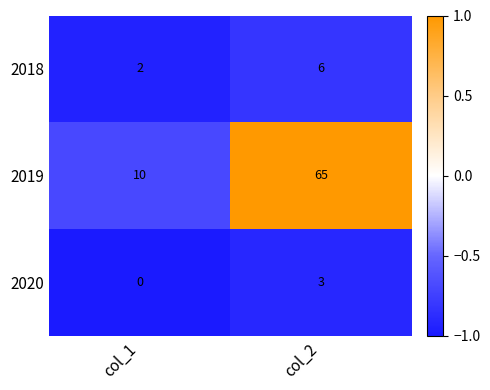

Reading left to right, list all the values displayed in this chart.

2018: col_1=2	col_2=6
2019: col_1=10	col_2=65
2020: col_1=0	col_2=3